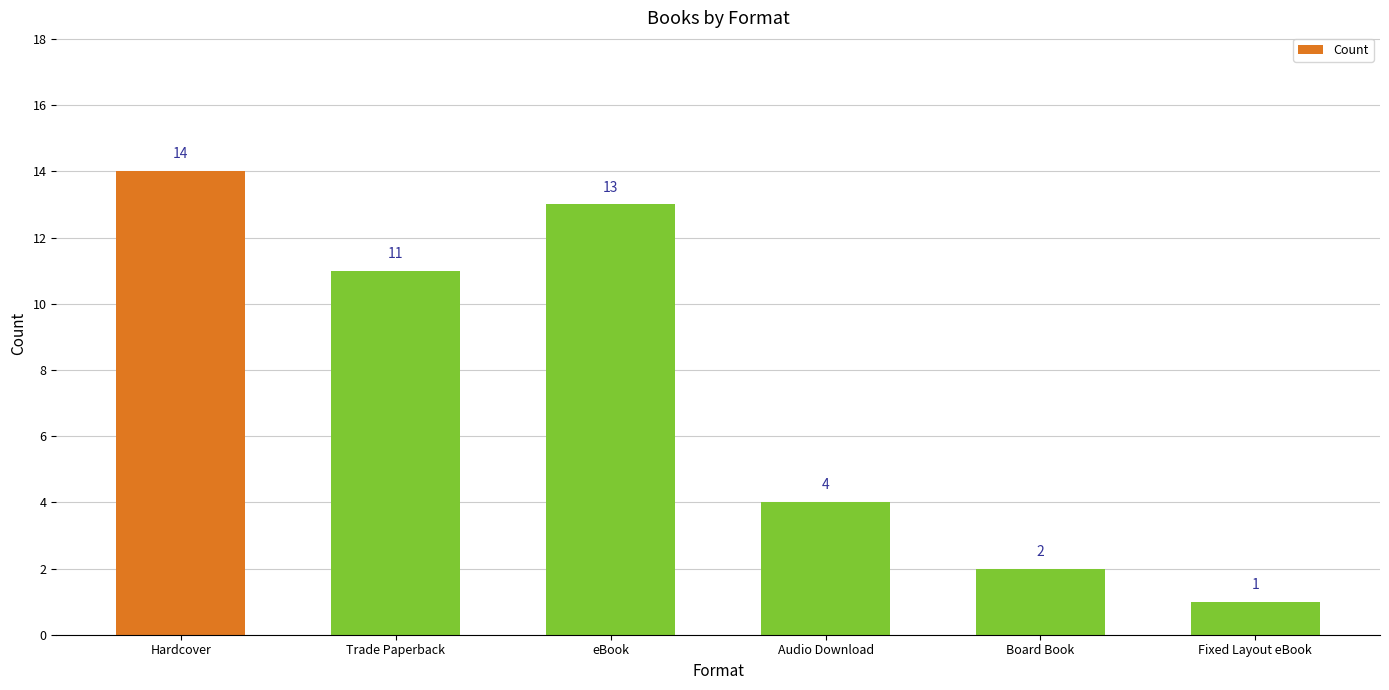

At which label does the data first exceed 11?

Hardcover